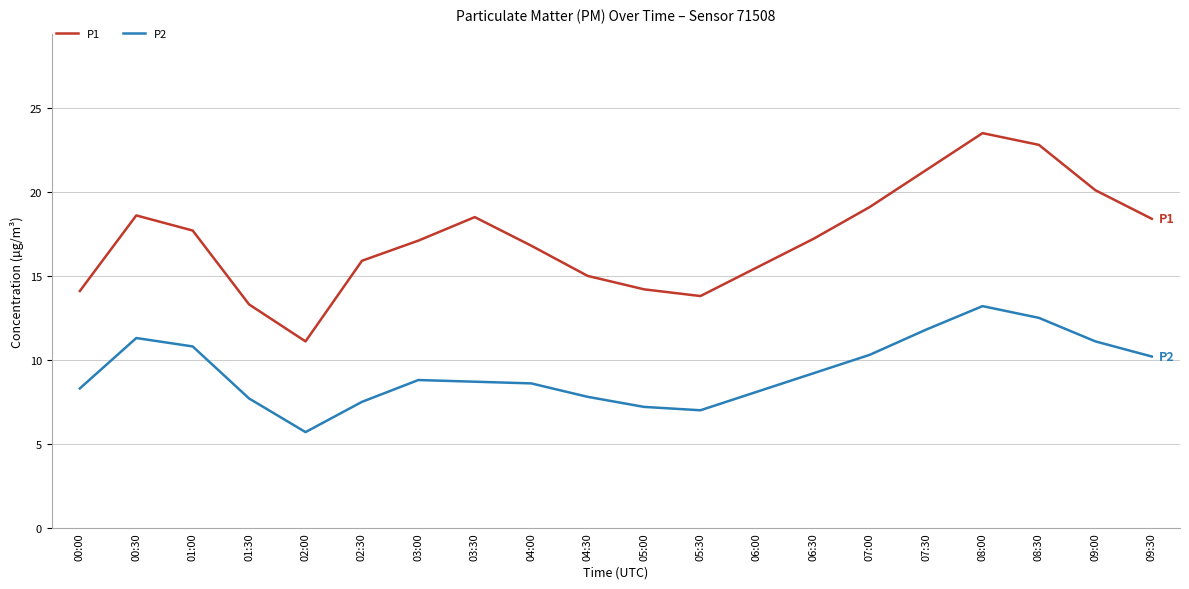

True or false: P2 and P1 intersect in this chart.

False